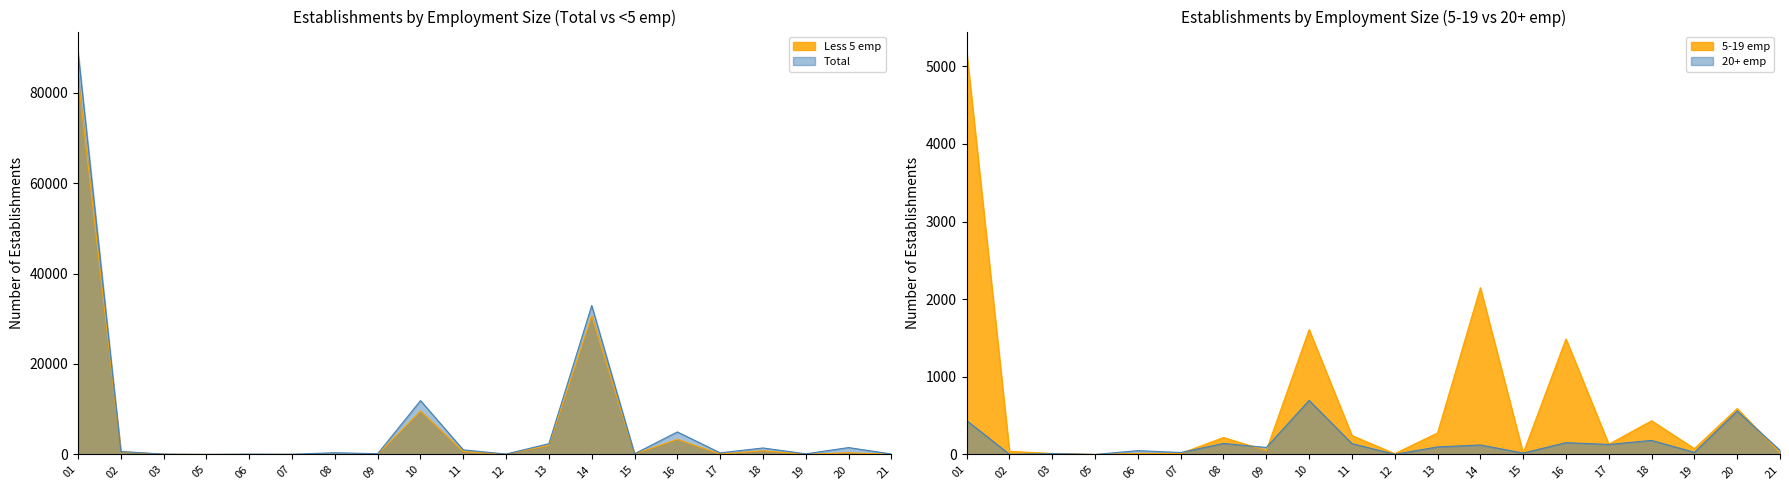

How many values in the Less 5 emp series are below 111?

10